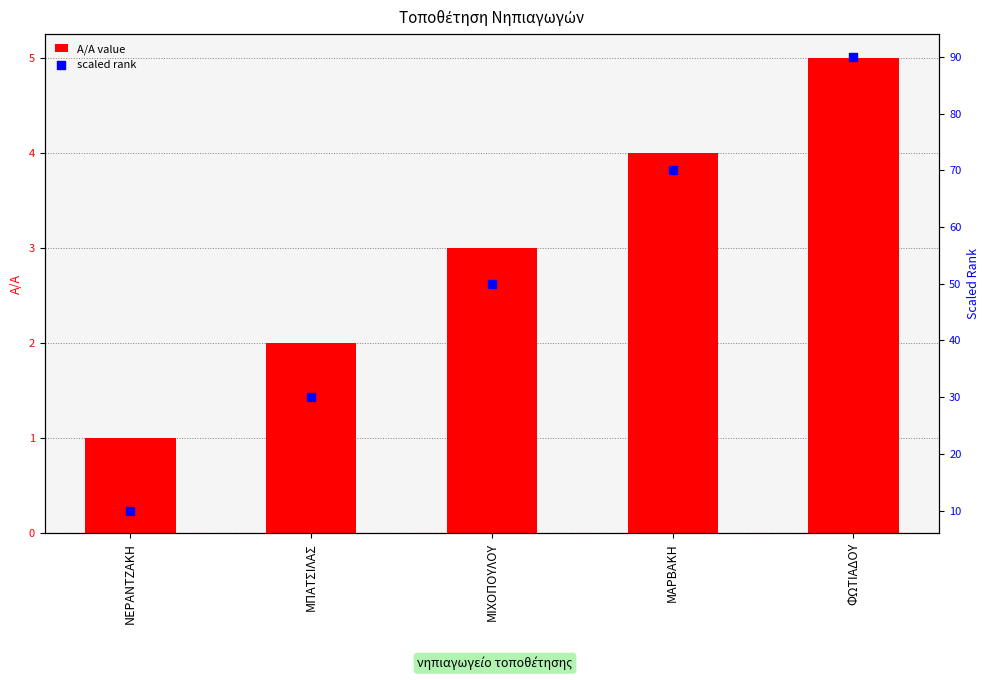

Which series reaches the minimum Y coordinate?

A/A value